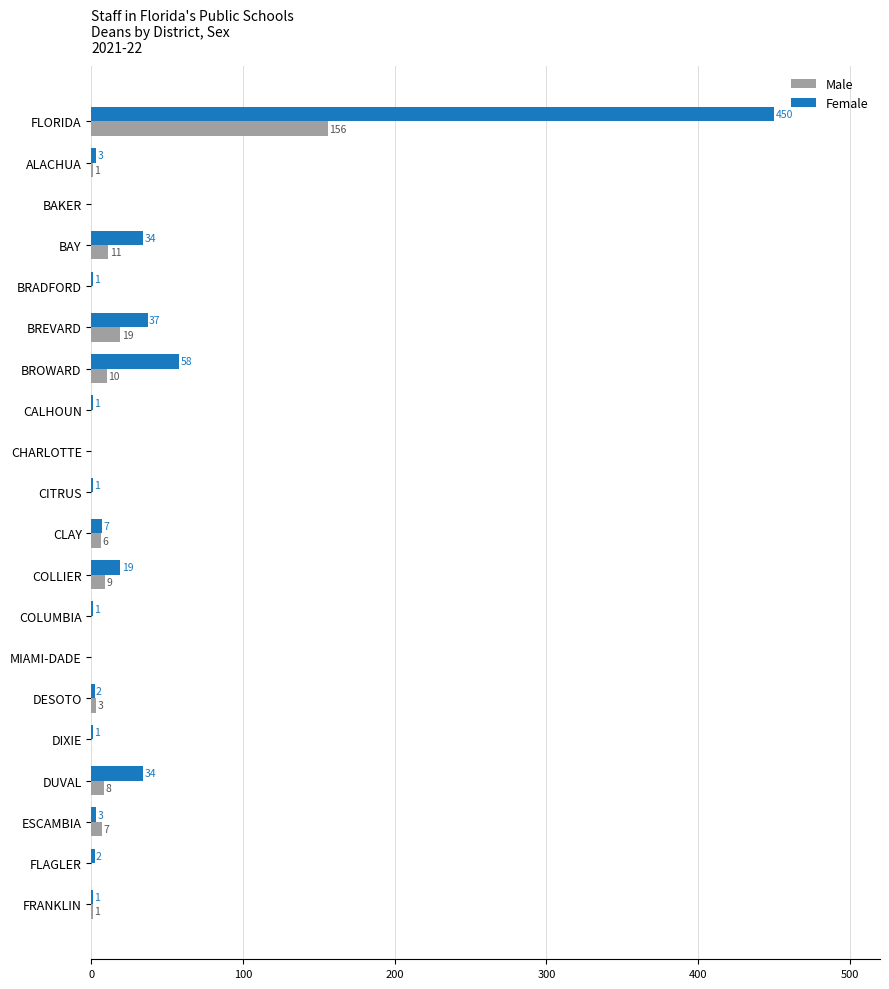

What are all the series names shown in the legend?

Male, Female